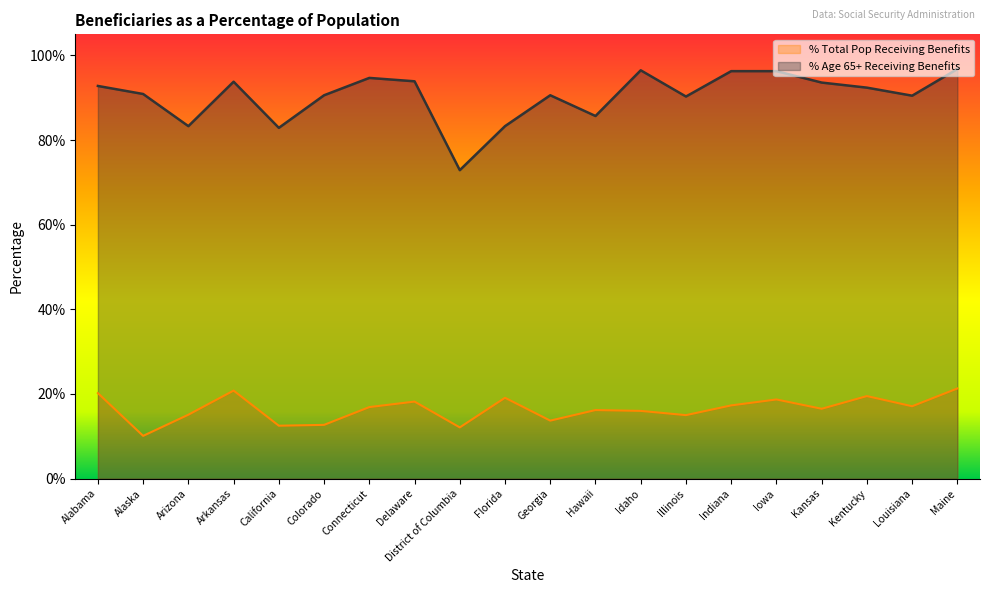

What is the minimum value shown in the chart?

10.1